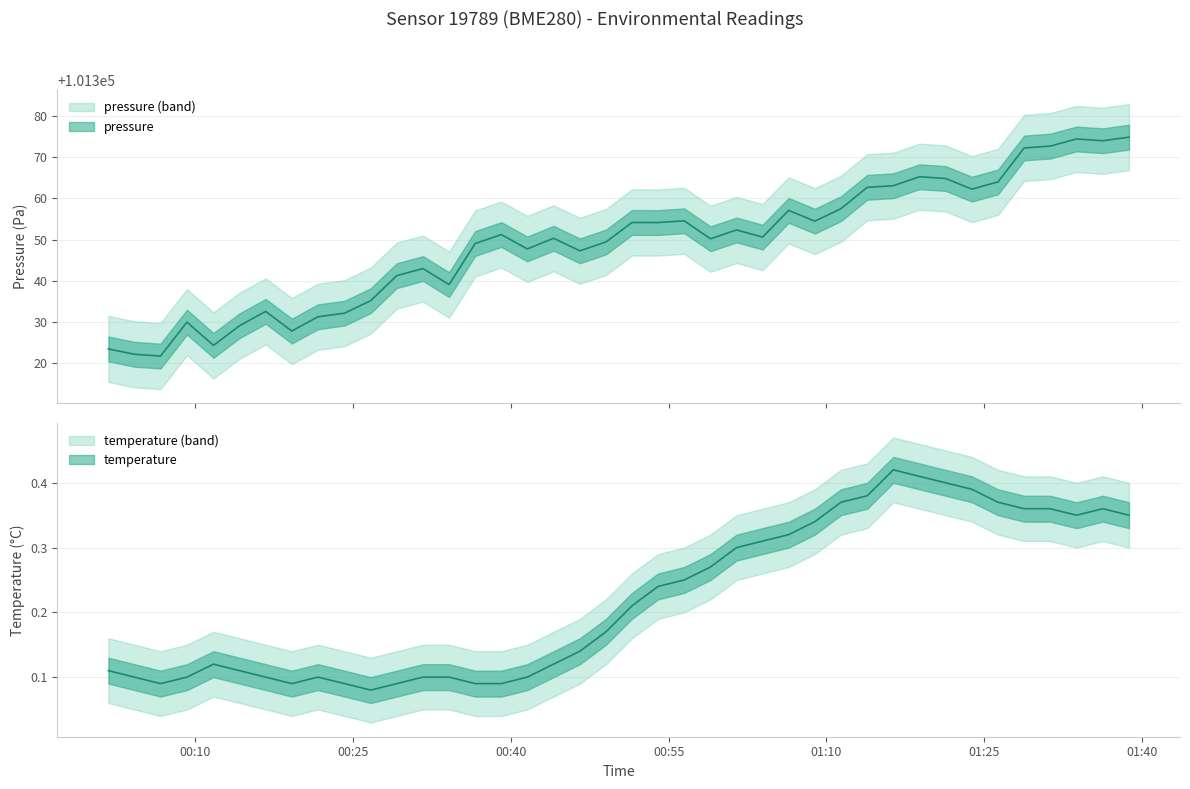

What is the value of the temperature point at the 40th from the left?

0.3